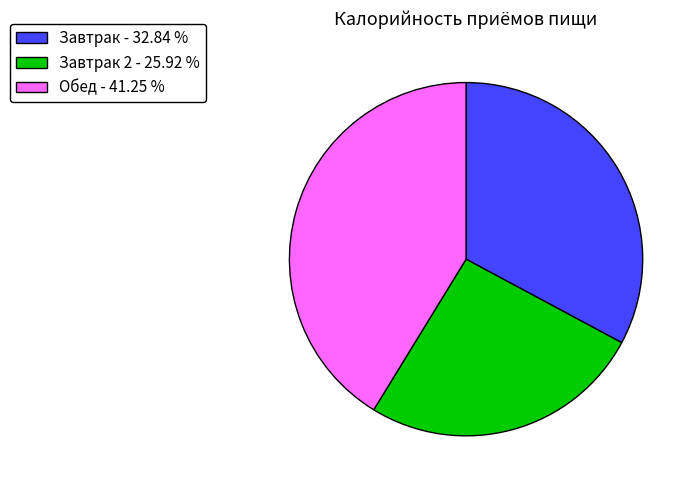

Rank the categories by value from highest to lowest.

Обед - 41.25 %, Завтрак - 32.84 %, Завтрак 2 - 25.92 %